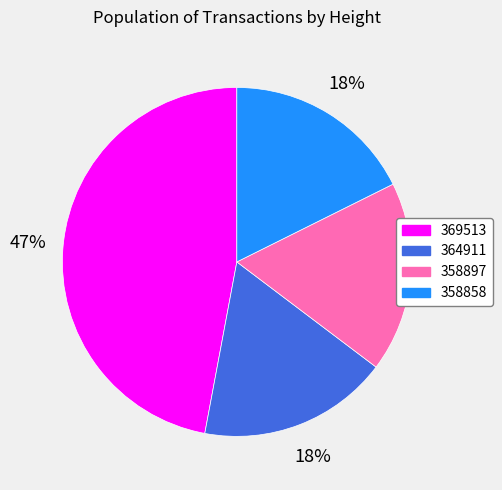

What is the largest slice in the pie chart?

369513